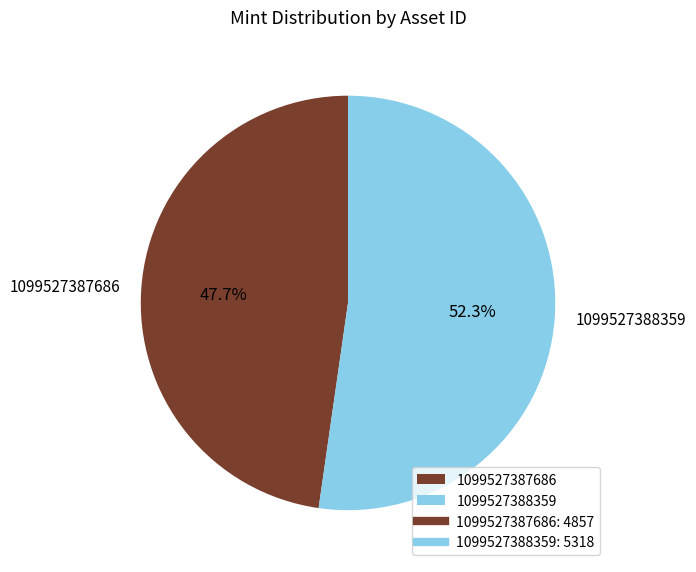

Rank the categories by value from lowest to highest.

1099527387686, 1099527388359